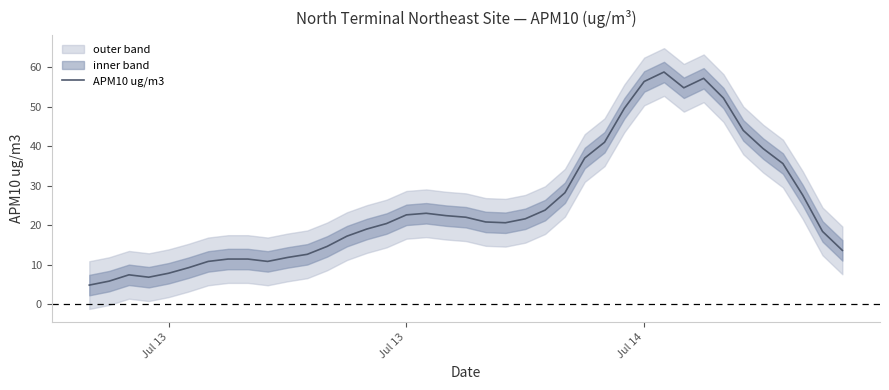

How many points are lower than both their immediate neighbors (excluding endpoints)?

4